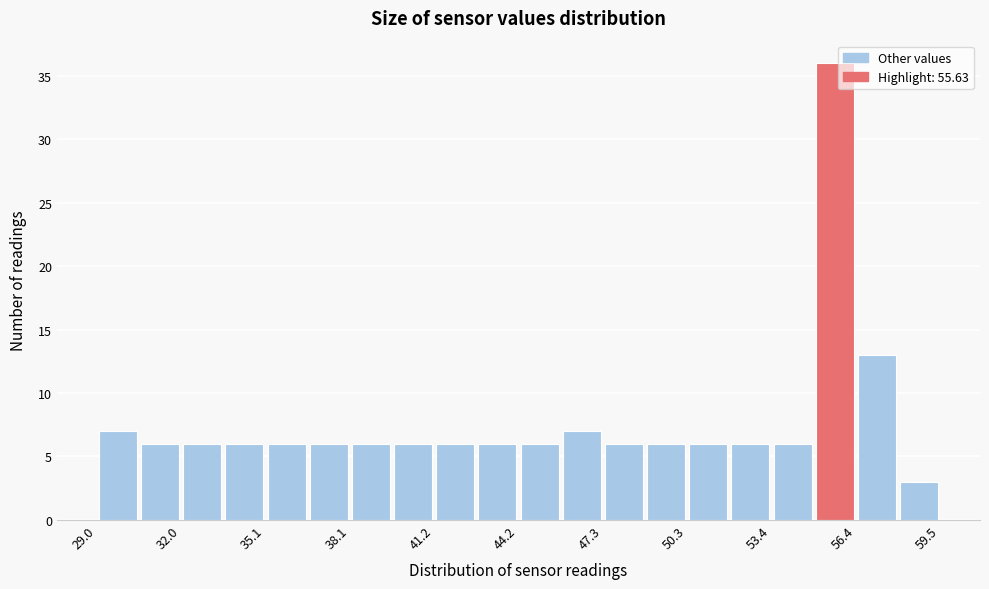

Read against the x-axis, roughly where is the centre of the tallest bar?

55.5